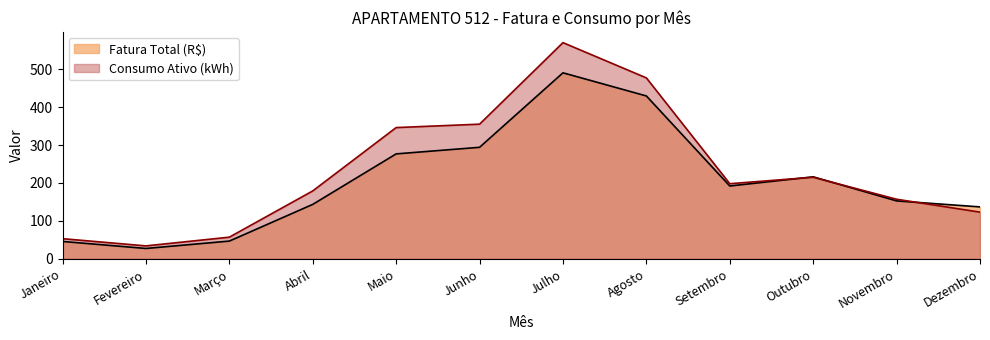

Rank the categories by Fatura Total (R$) value from highest to lowest.

Julho, Agosto, Junho, Maio, Outubro, Setembro, Novembro, Abril, Dezembro, Março, Janeiro, Fevereiro